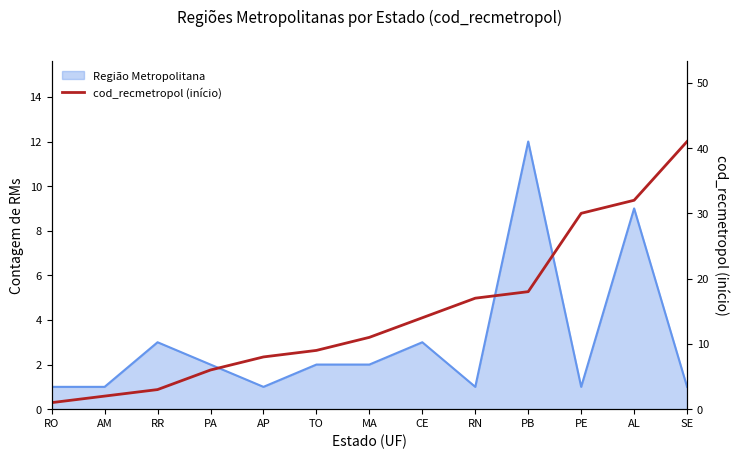

Which label corresponds to the largest value in the chart?

SE